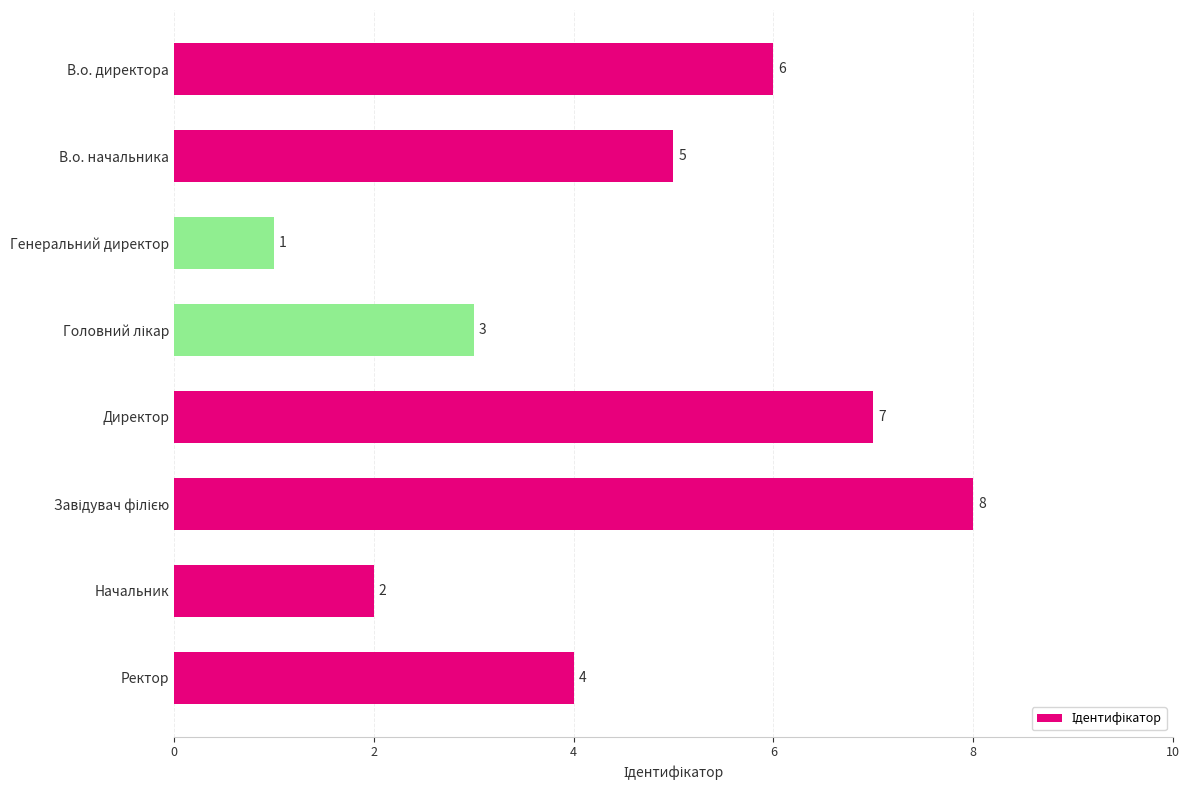

At which label is the value closest to 4?

Ректор